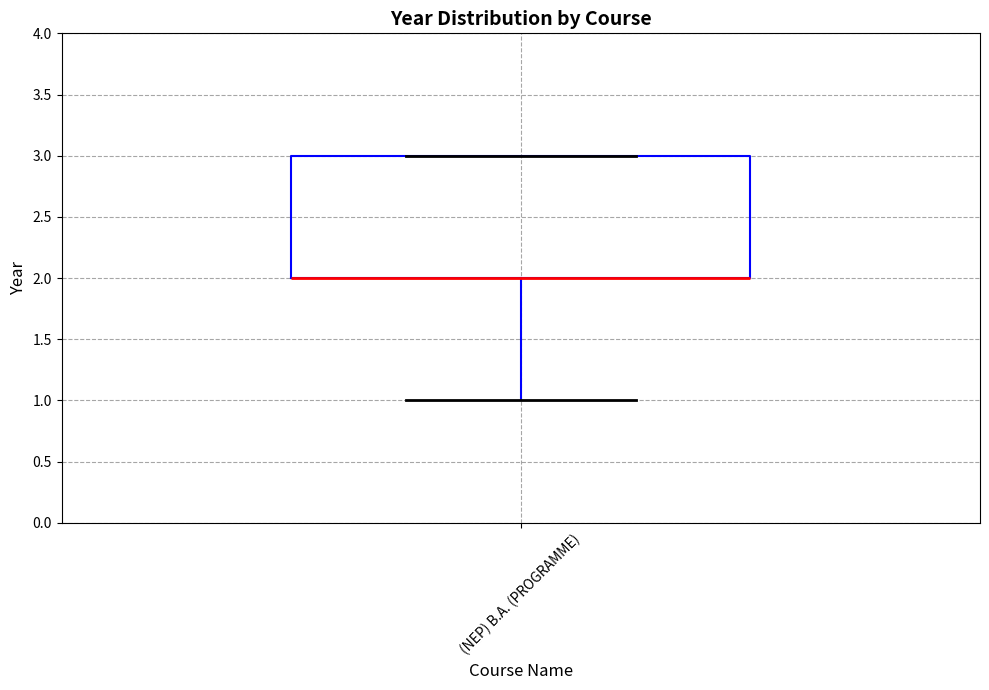

Where does the lower whisker of the box for (NEP) B.A. (PROGRAMME) end on the y-axis? The values are not printed on the chart, so give them approximately, as read against the axis.

1